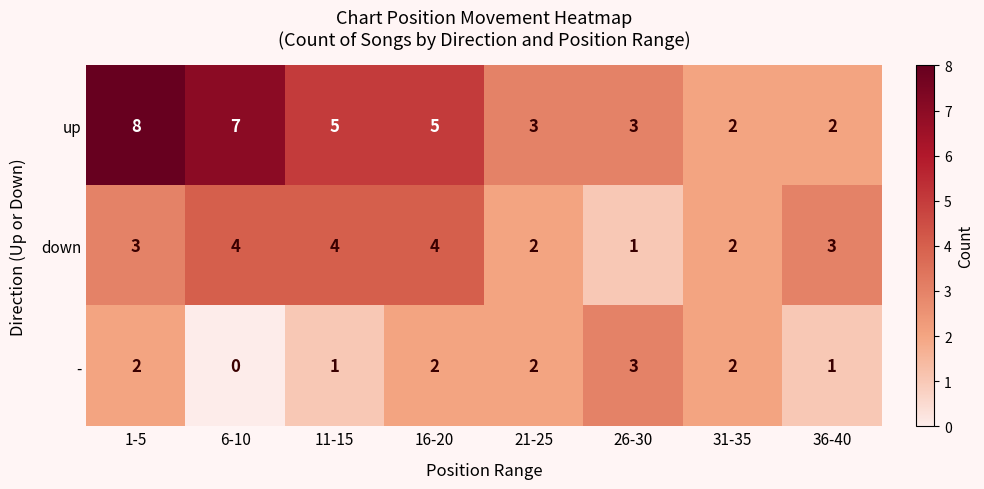

Is it true that - equals 4 at 26-30?

False